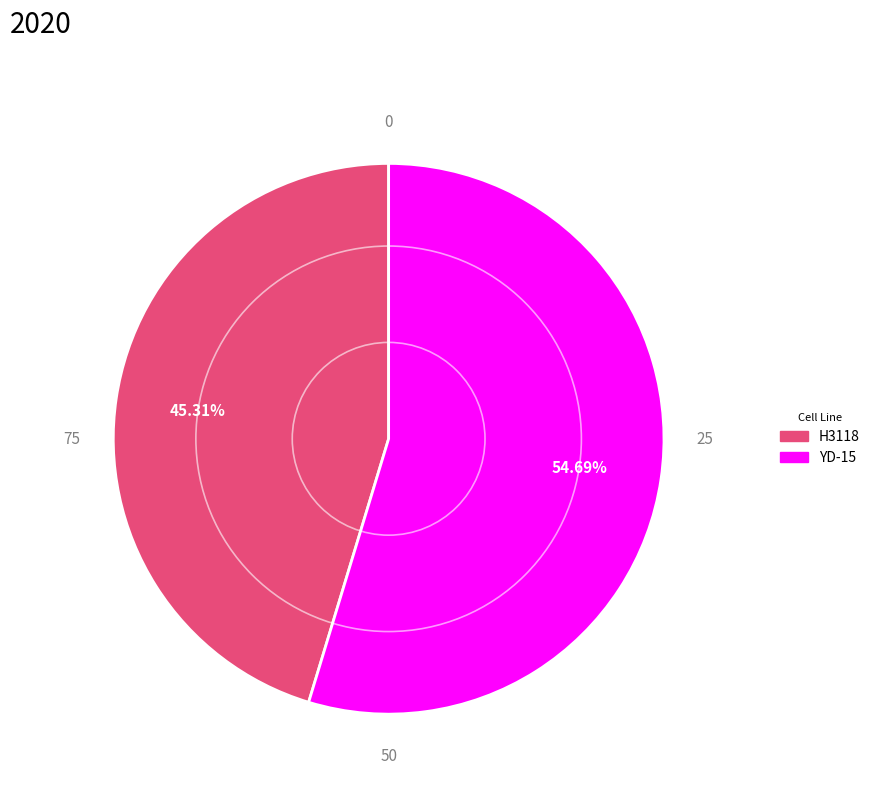

How many segments does this pie chart have?

2